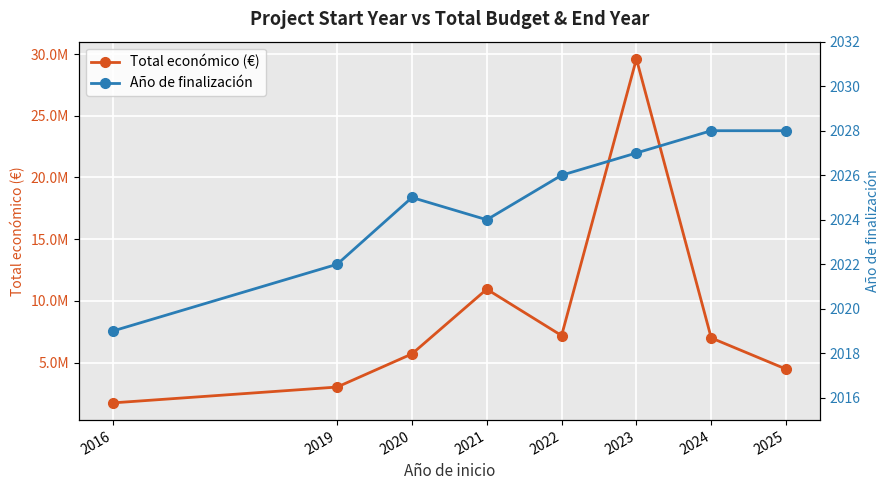

At 2020, list the series in order from largest to smallest.

Total económico (€), Año de finalización